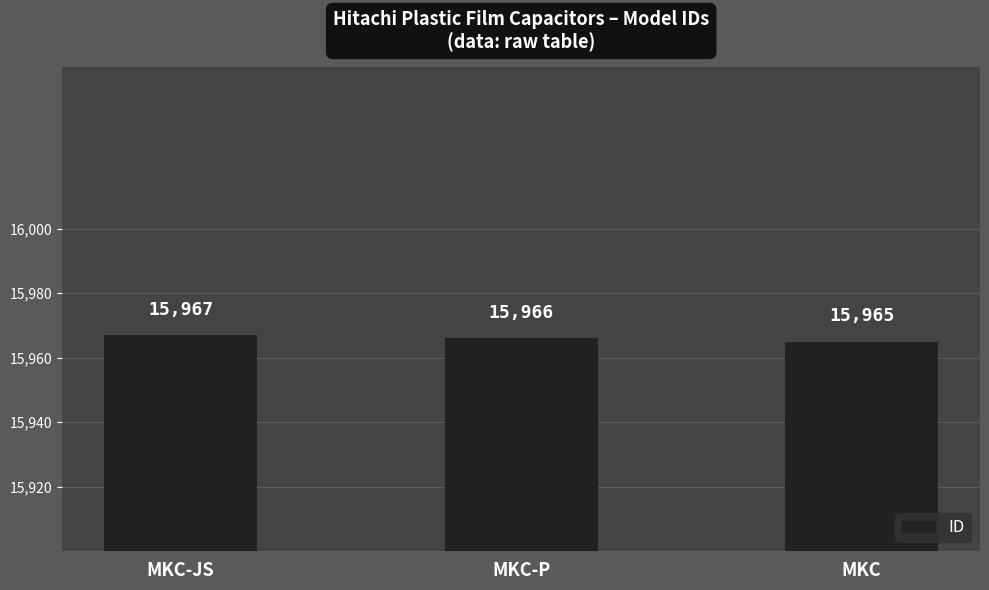

Rank the categories by value from highest to lowest.

MKC-JS, MKC-P, MKC